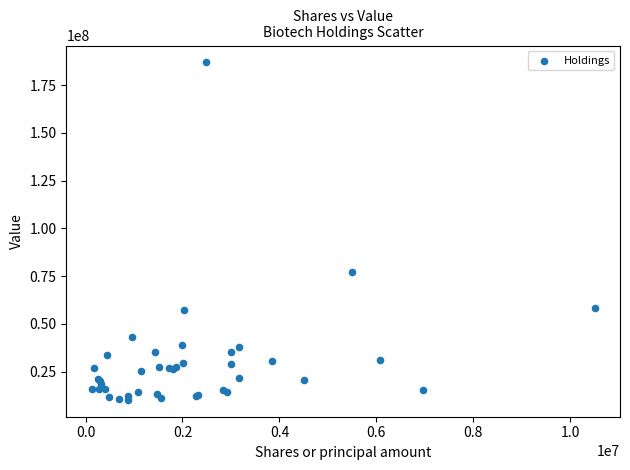

What Y value in the scatter plot is closest to 98545500?

77000000